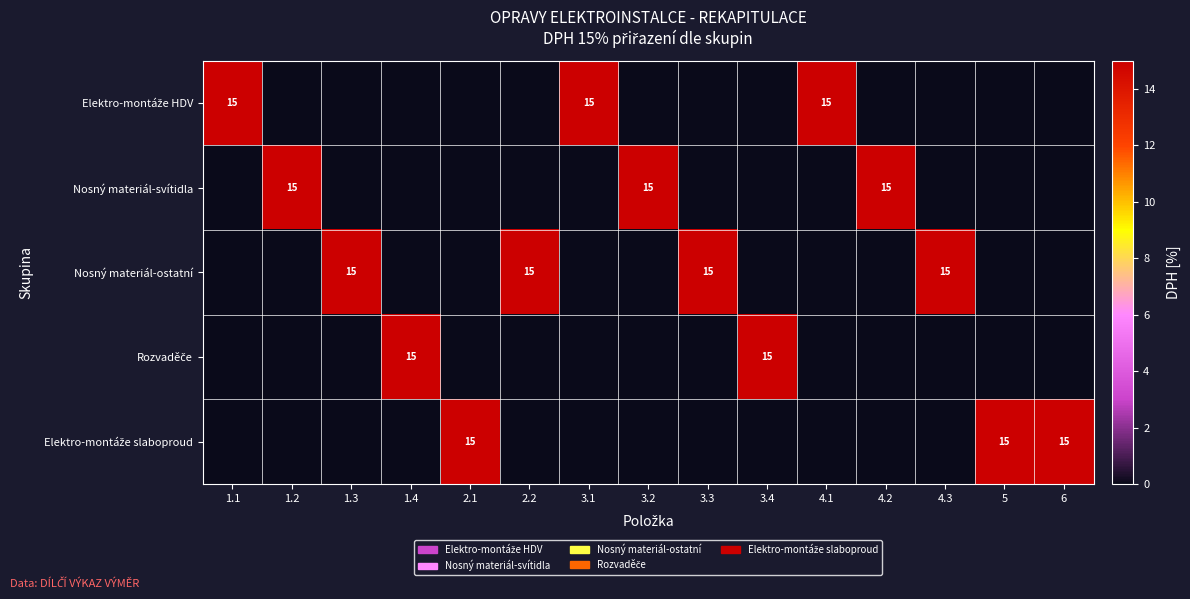

Between 1.2 and 6, which series saw the biggest shift?

Nosný materiál-svítidla